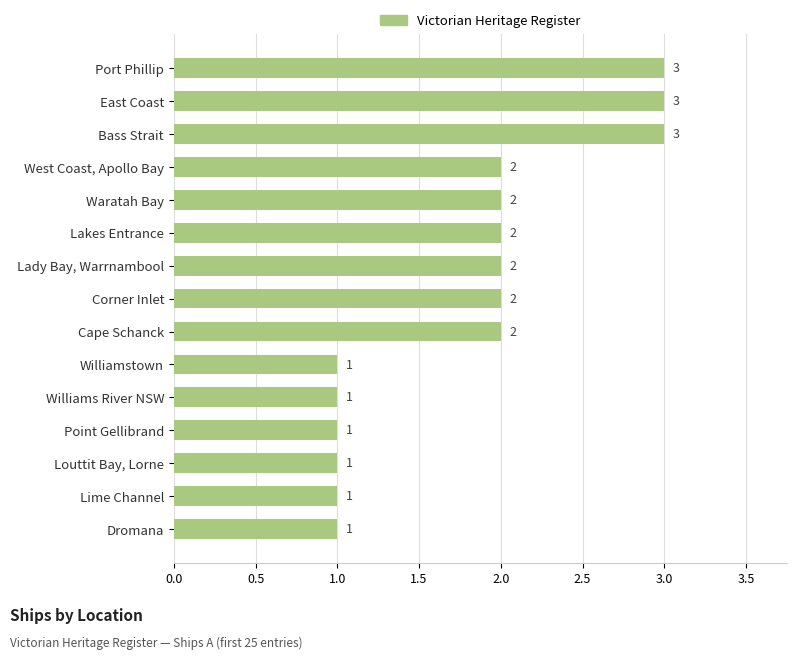

Reading top to bottom, list all the values displayed in this chart.

3	3	3	2	2	2	2	2	2	1	1	1	1	1	1